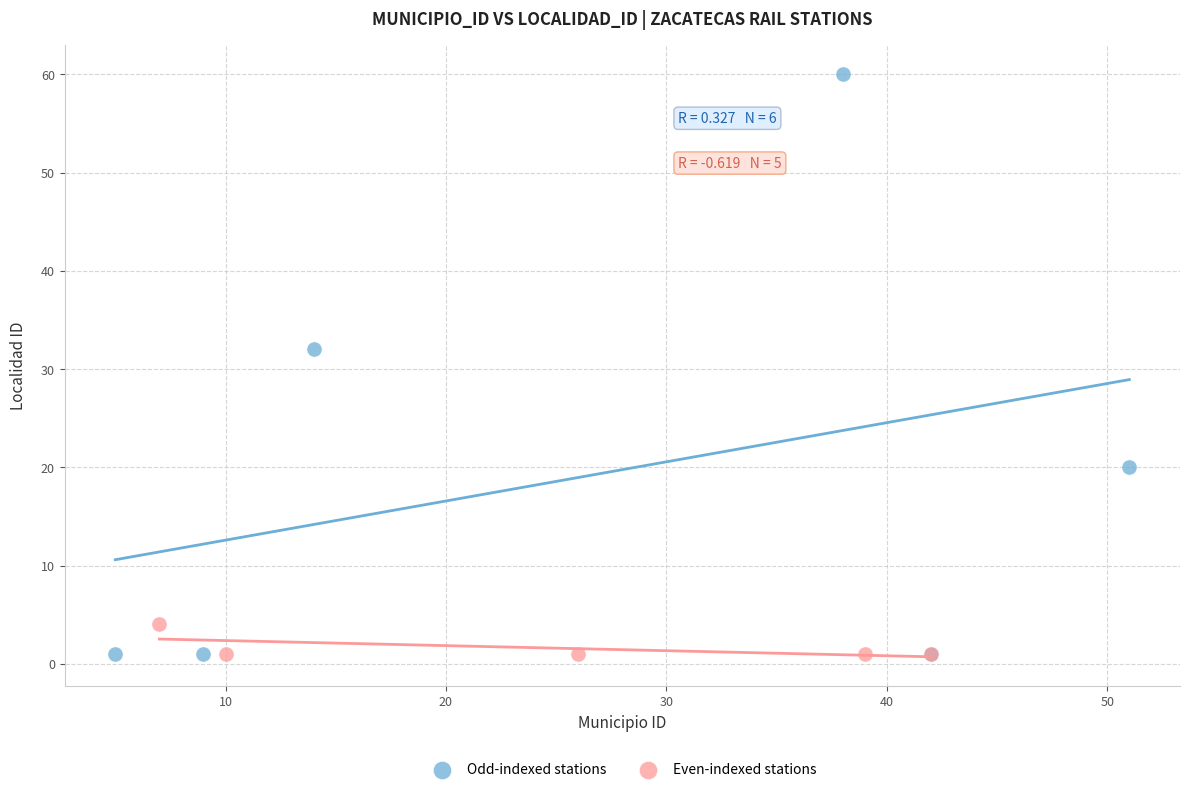

Which series contains the highest Y value?

Odd-indexed stations